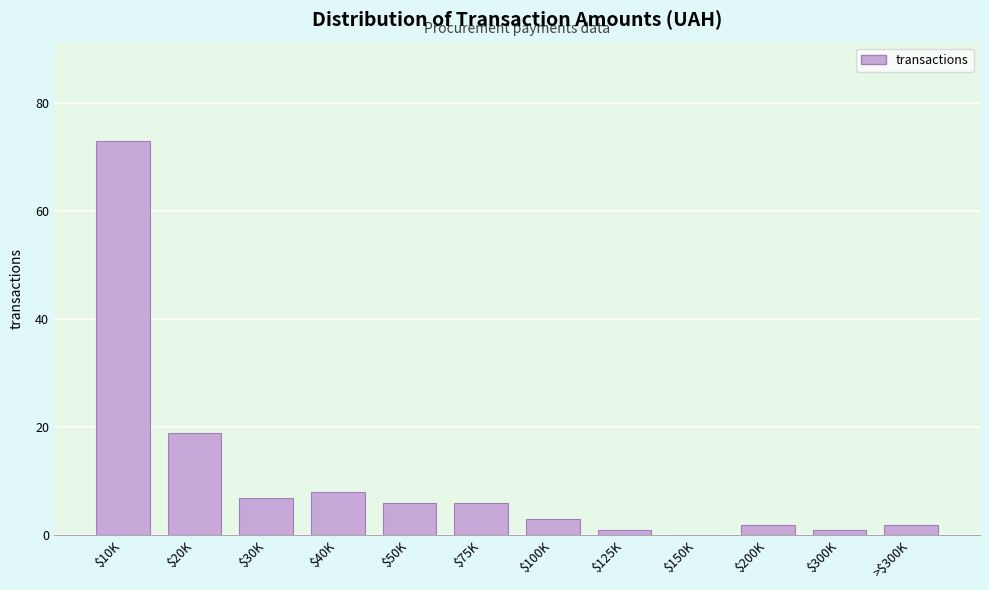

What is the greatest value displayed?

73